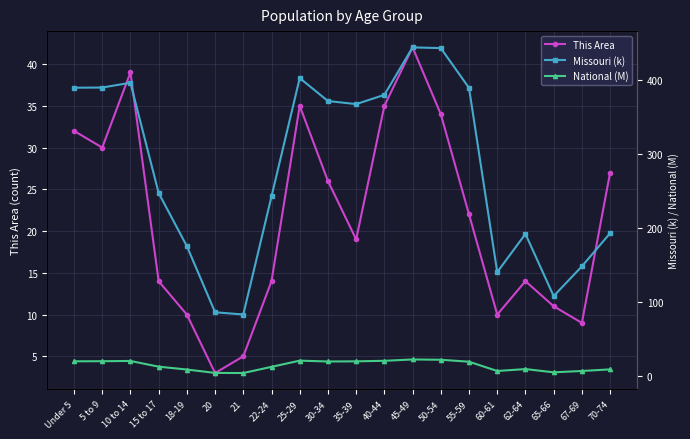

True or false: Missouri (k) has a value of 247.8 at 15 to 17.

True